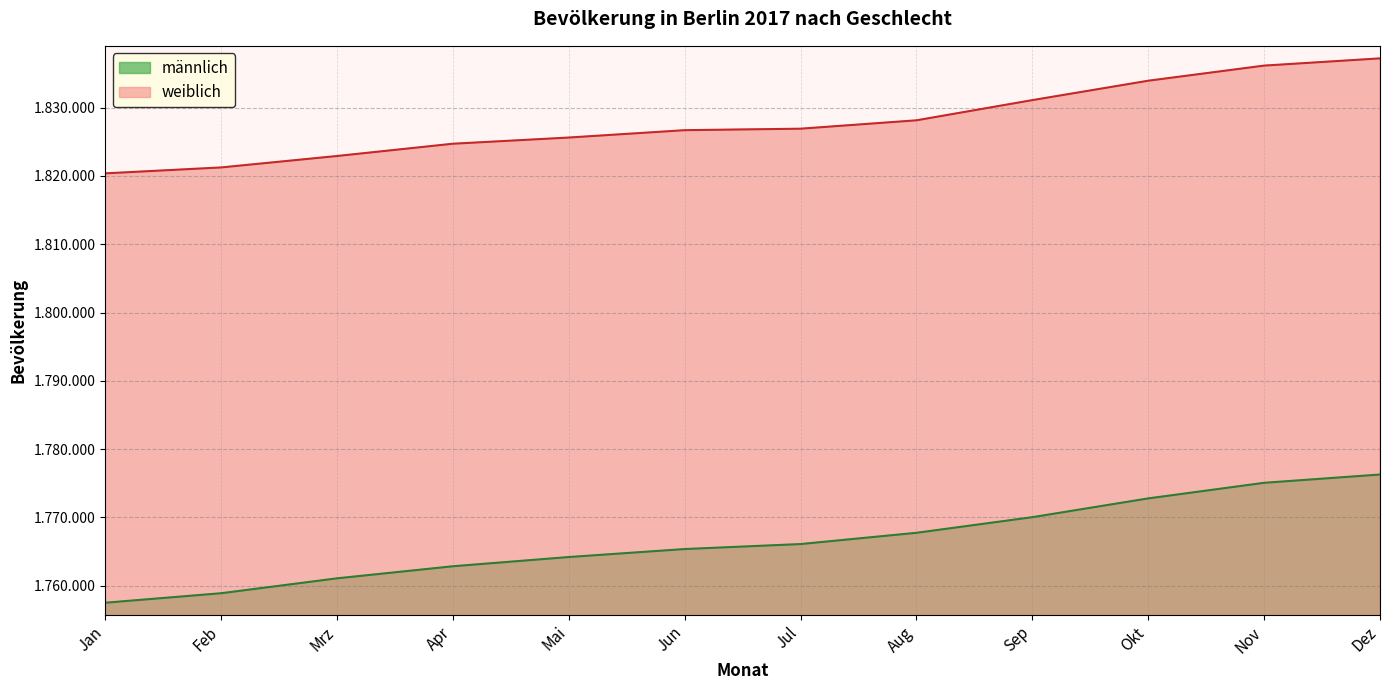

True or false: weiblich and männlich intersect in this chart.

False